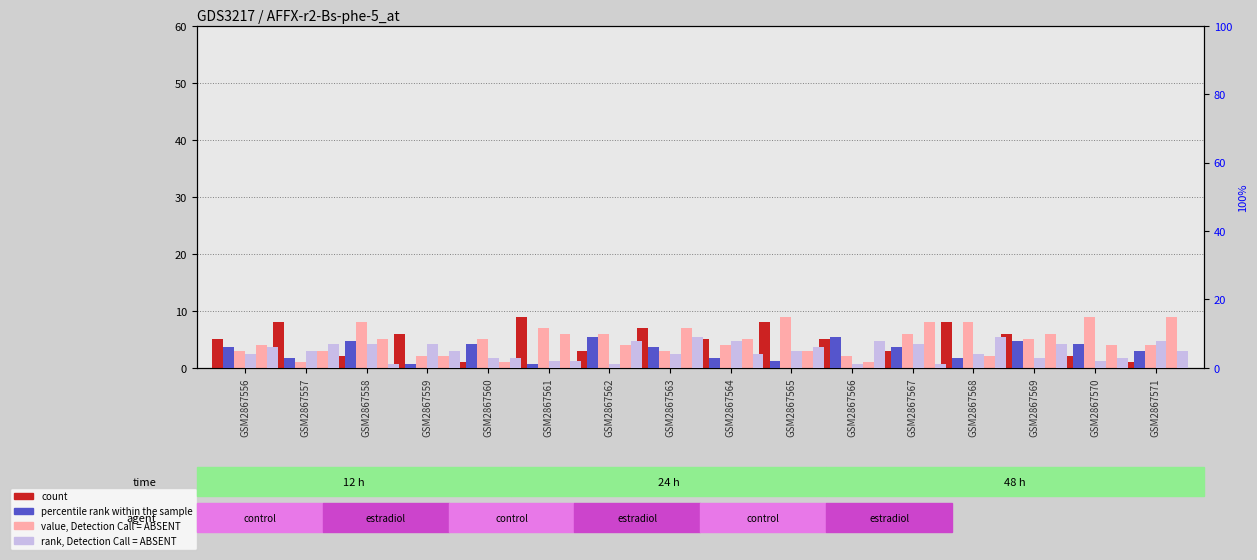

What is the value of the value, Detection Call = ABSENT bar at the 9th from the left?

4